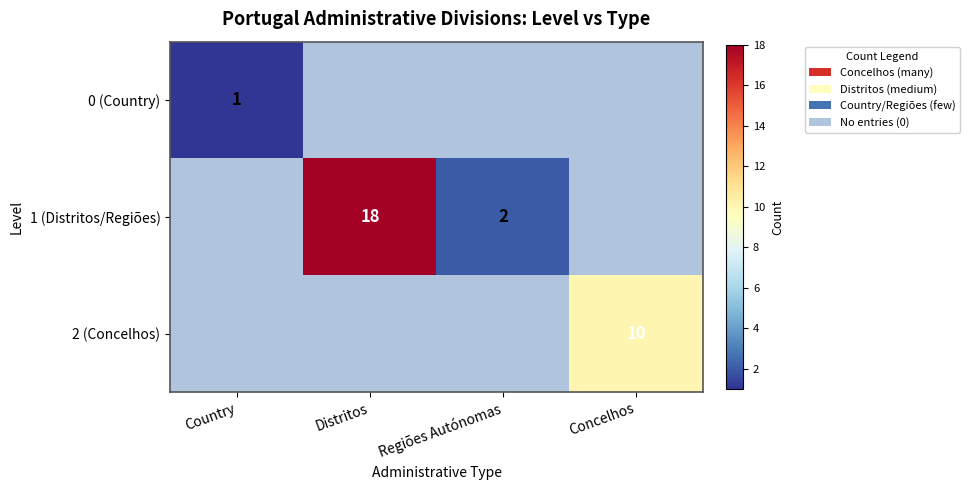

True or false: 1 (Distritos/Regiões) has a value of 1 at Regiões Autónomas.

False